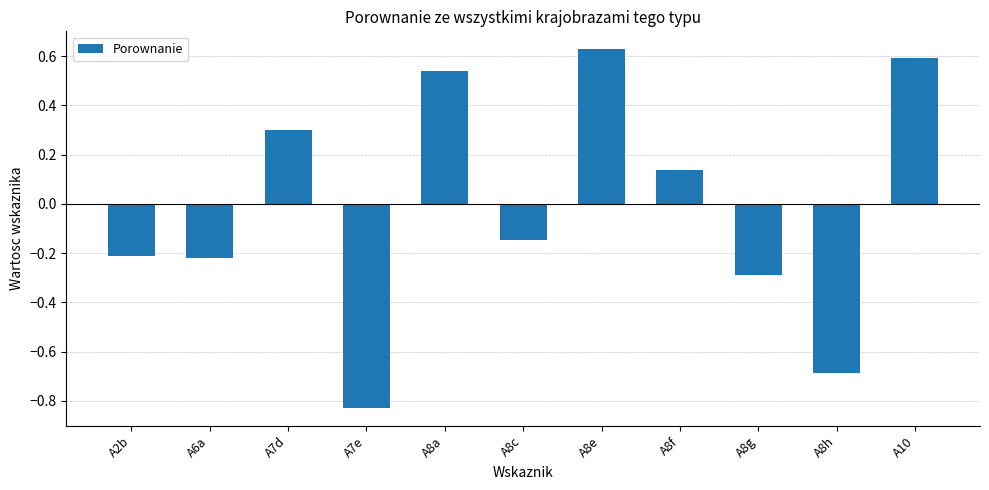

Which label corresponds to the smallest value in the chart?

A7e